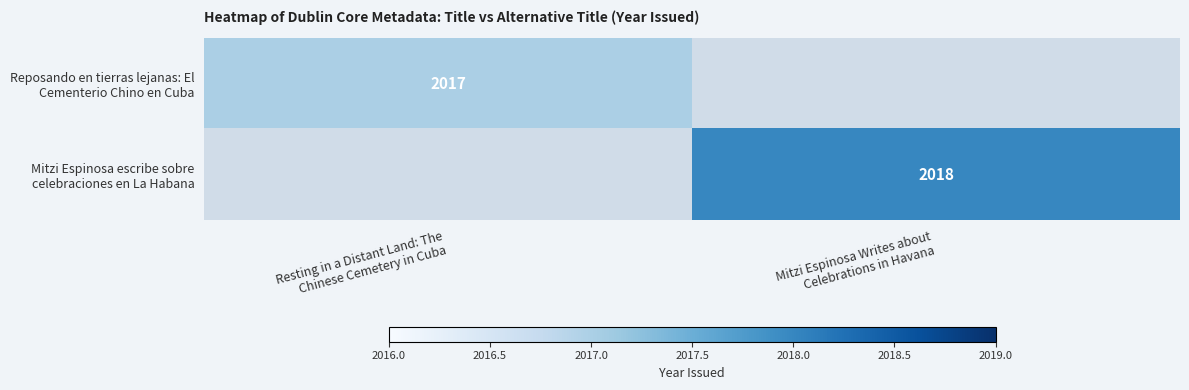

At Resting in a Distant Land: The Chinese Cemetery in Cuba, list the series in order from smallest to largest.

Reposando en tierras lejanas: El Cementerio Chino en Cuba, Mitzi Espinosa escribe sobre celebraciones en La Habana